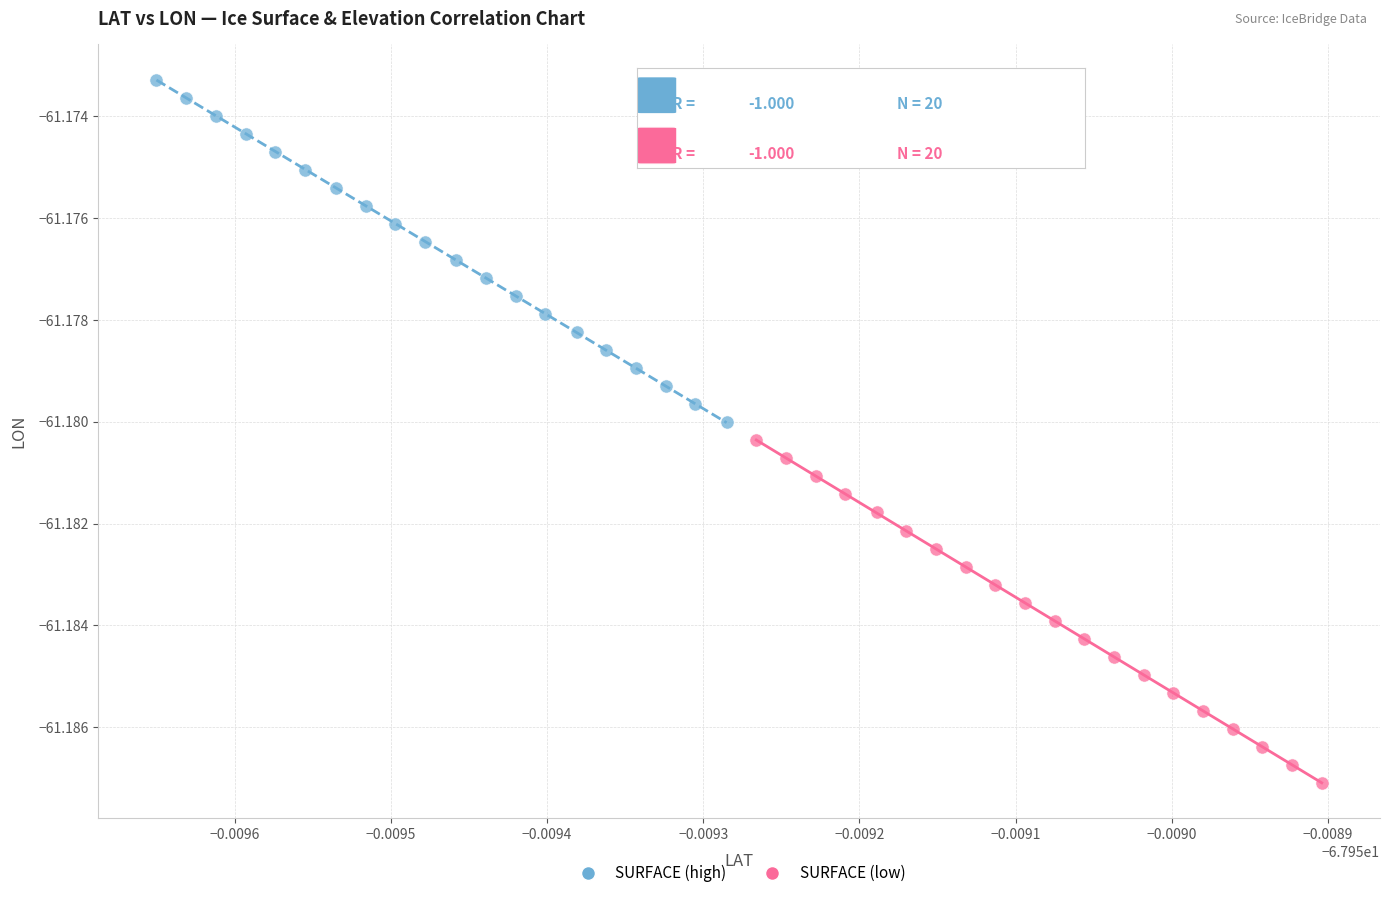

What are all the series names shown in the legend?

SURFACE (high), SURFACE (low)